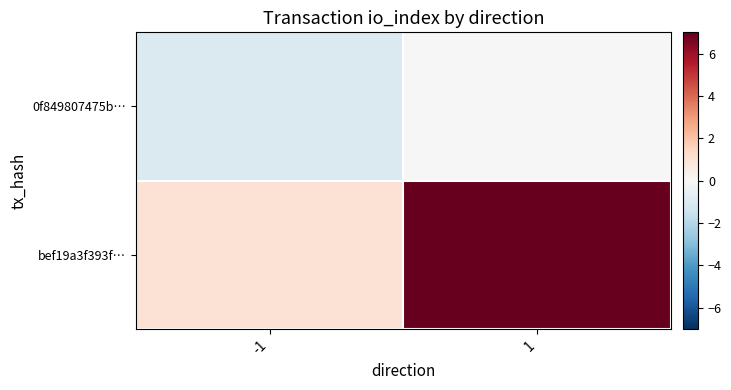

Reading left to right, extract all data points from this chart.

0f849807475b…: -1=-1	1=0
bef19a3f393f…: -1=1	1=7